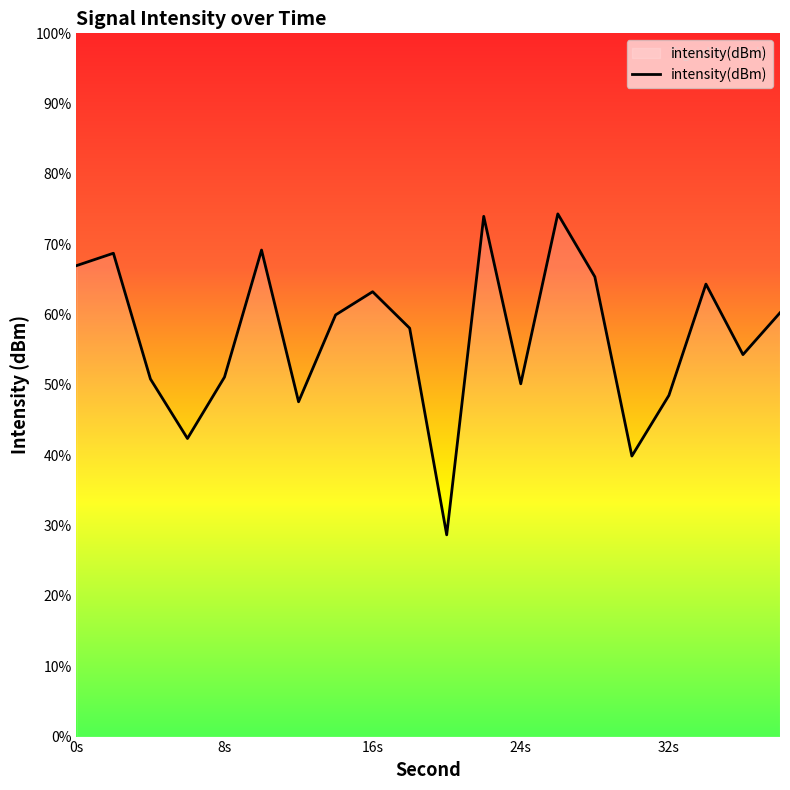

Where is the first local minimum?

6